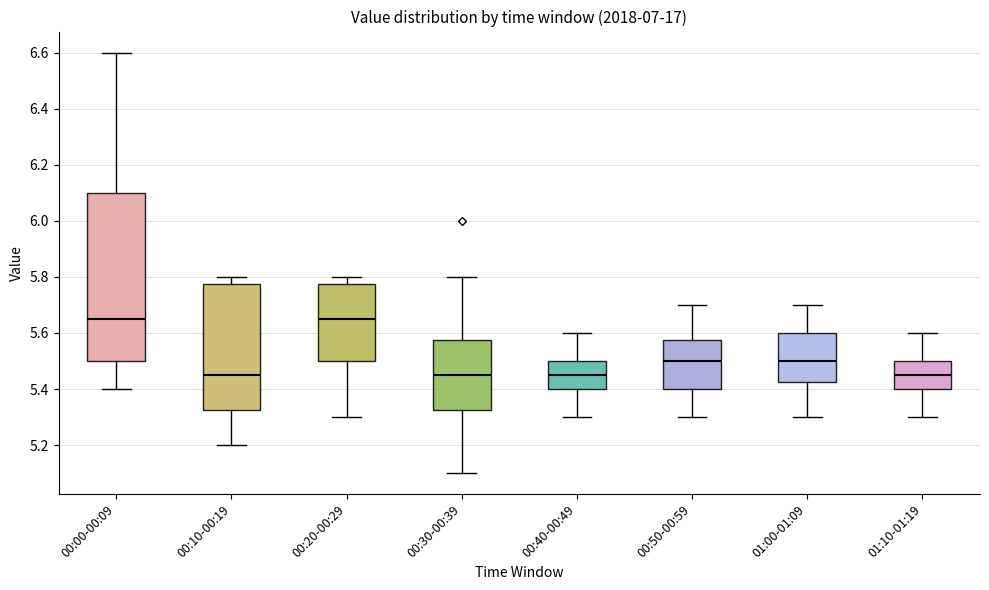

Comparing the boxes themselves (not the whiskers), which one is the tallest?

00:00-00:09